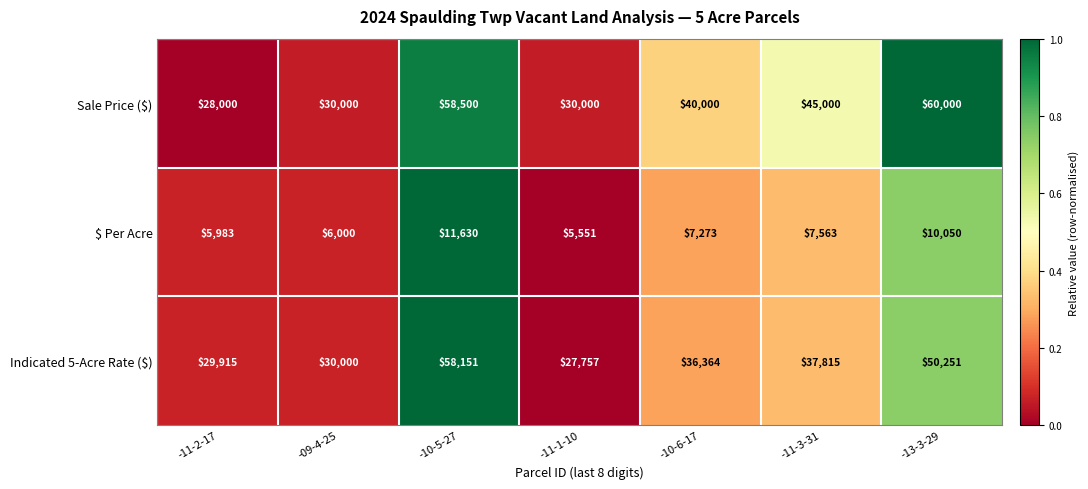

Reading left to right, list all the values displayed in this chart.

Sale Price ($): 28000	30000	58500	30000	40000	45000	60000
$ Per Acre: 5983	6000	11630	5551	7273	7563	10050
Indicated 5-Acre Rate ($): 29915	30000	58151	27757	36364	37815	50251